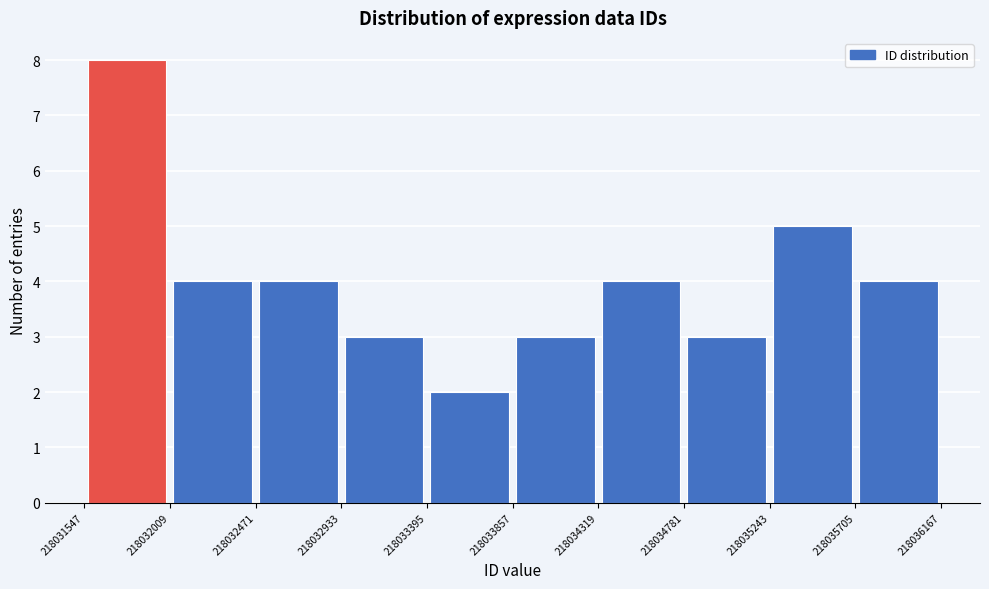

Over which range of the x-axis is the bar tallest?

218031547 to 218032009